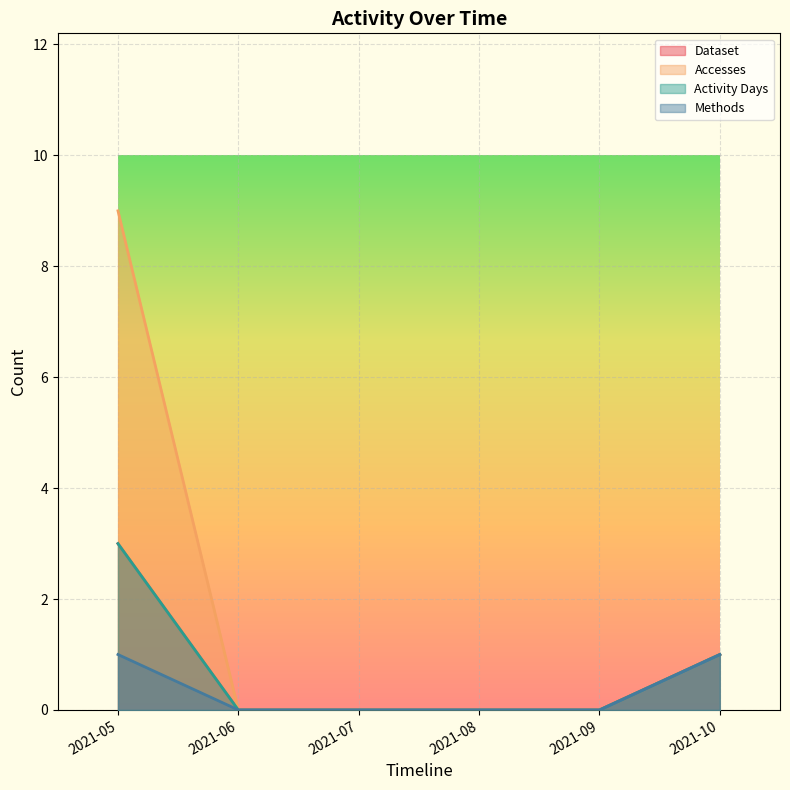

List the series in order of their peak value, highest first.

Accesses, Dataset, Activity Days, Methods